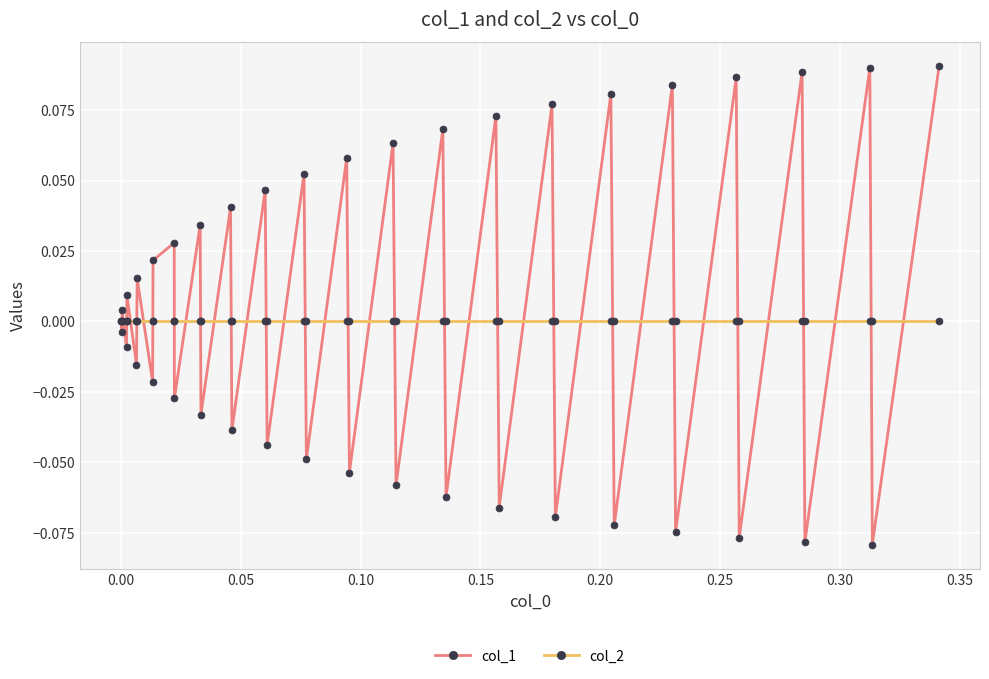

True or false: col_1 has more than 0 interior local peaks.

True